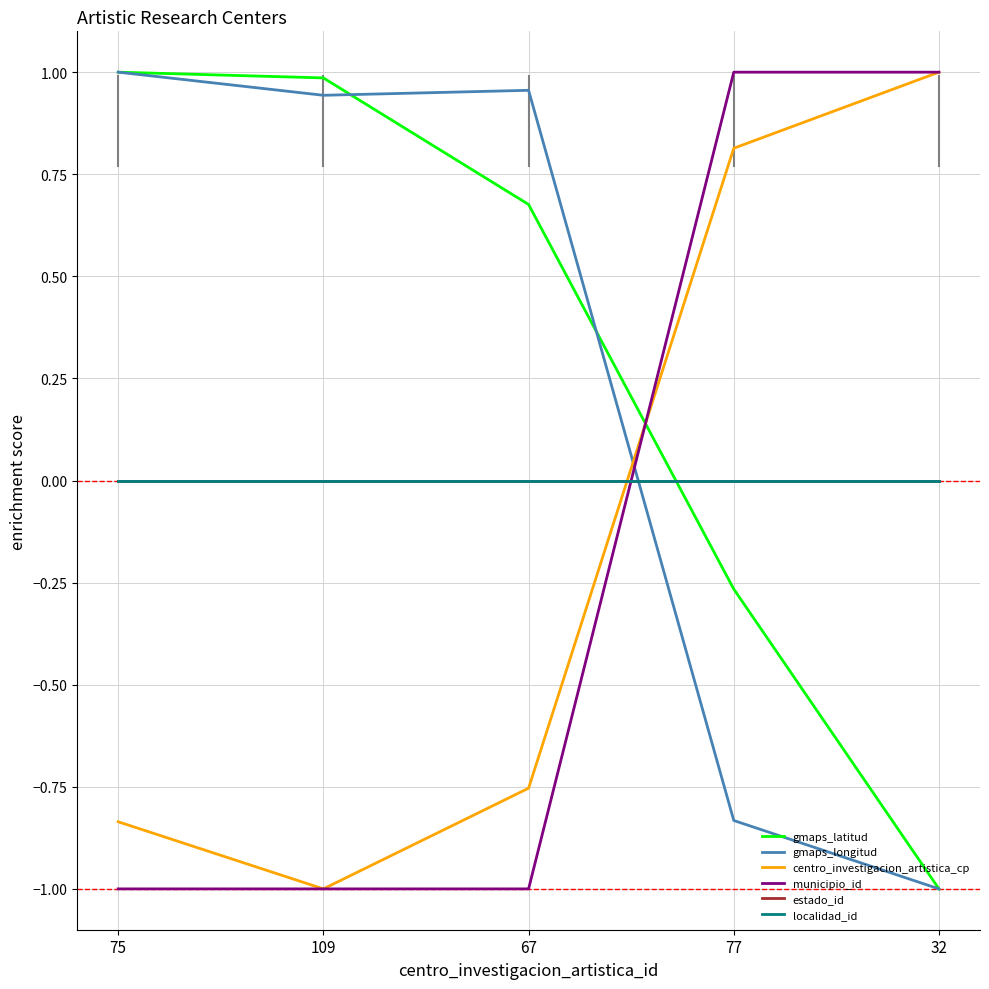

Does the chart display data point markers on the line(s)?

No